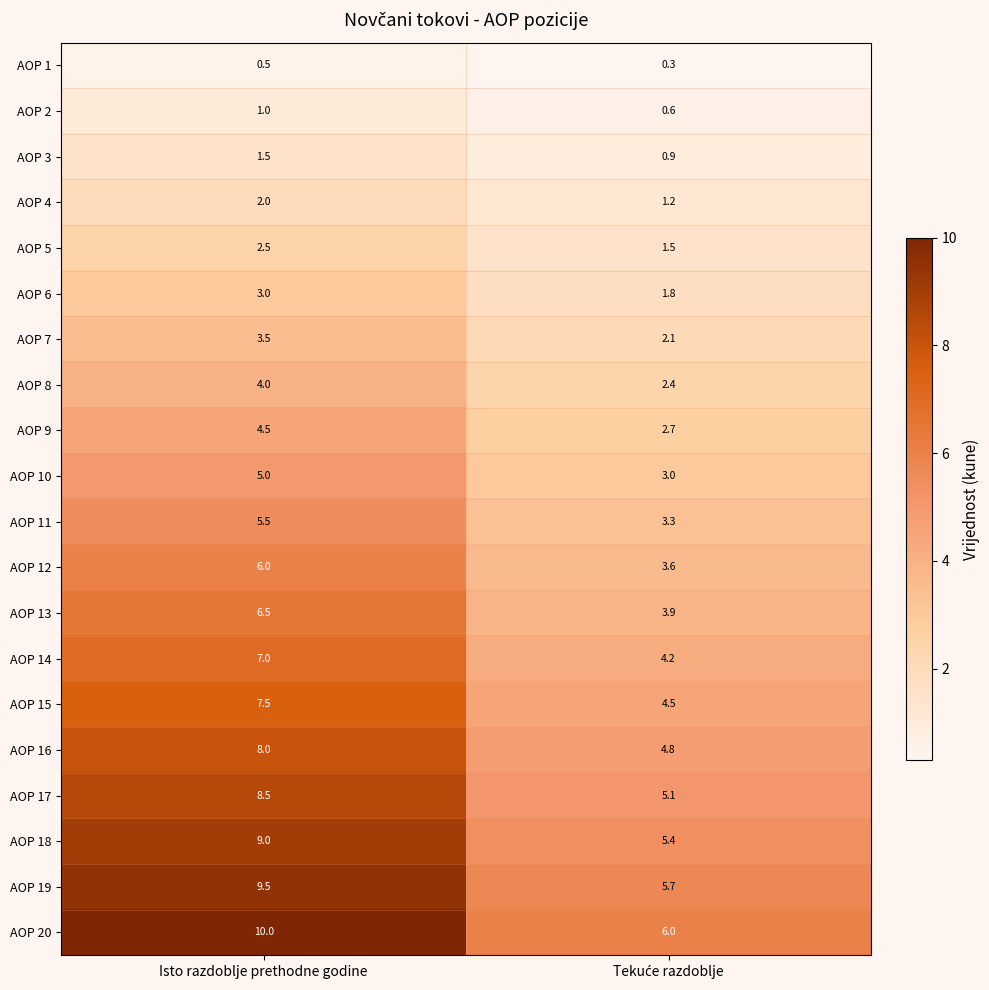

The AOP 17 series shows 14.0 at Isto razdoblje prethodne godine. True or false?

False